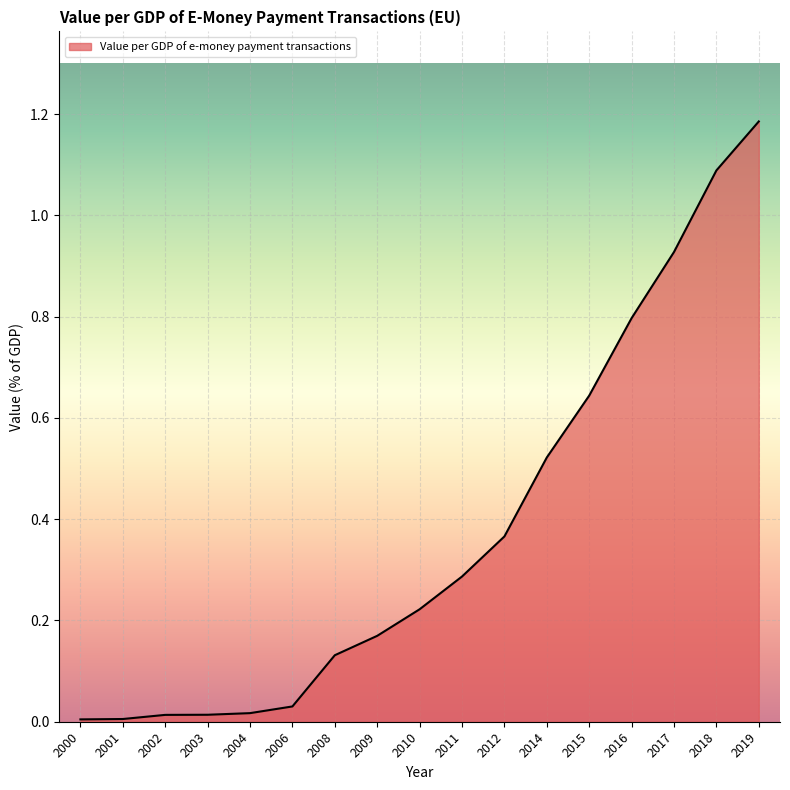

What is the sum of the values at 2015 and 2004?

0.7